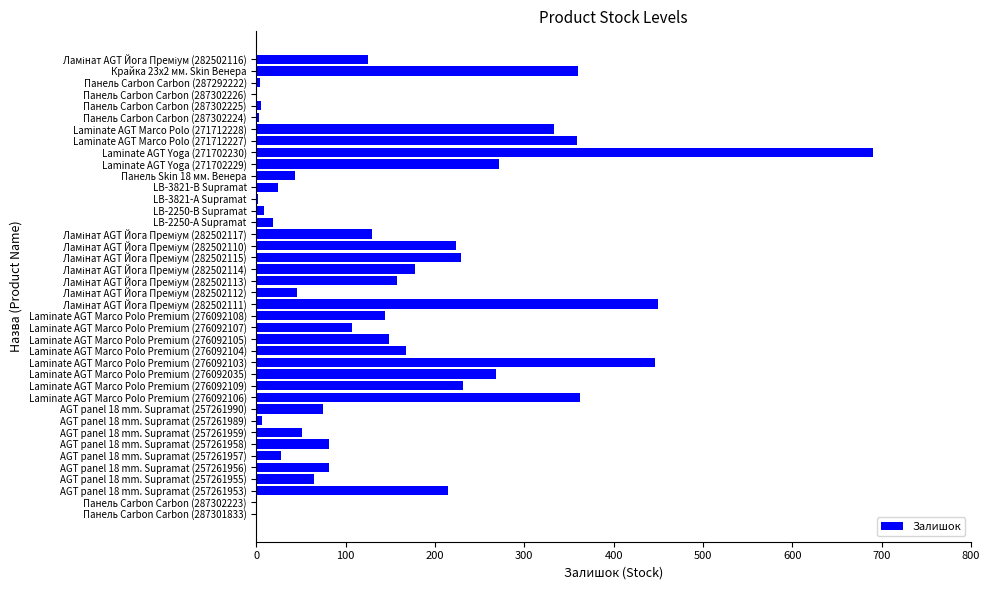

What is the maximum value shown in the chart?

690